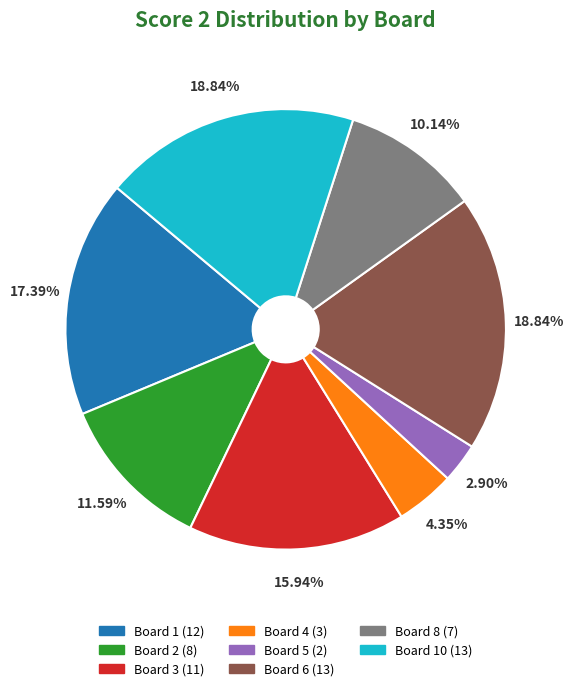

Does any single category account for the majority?

No